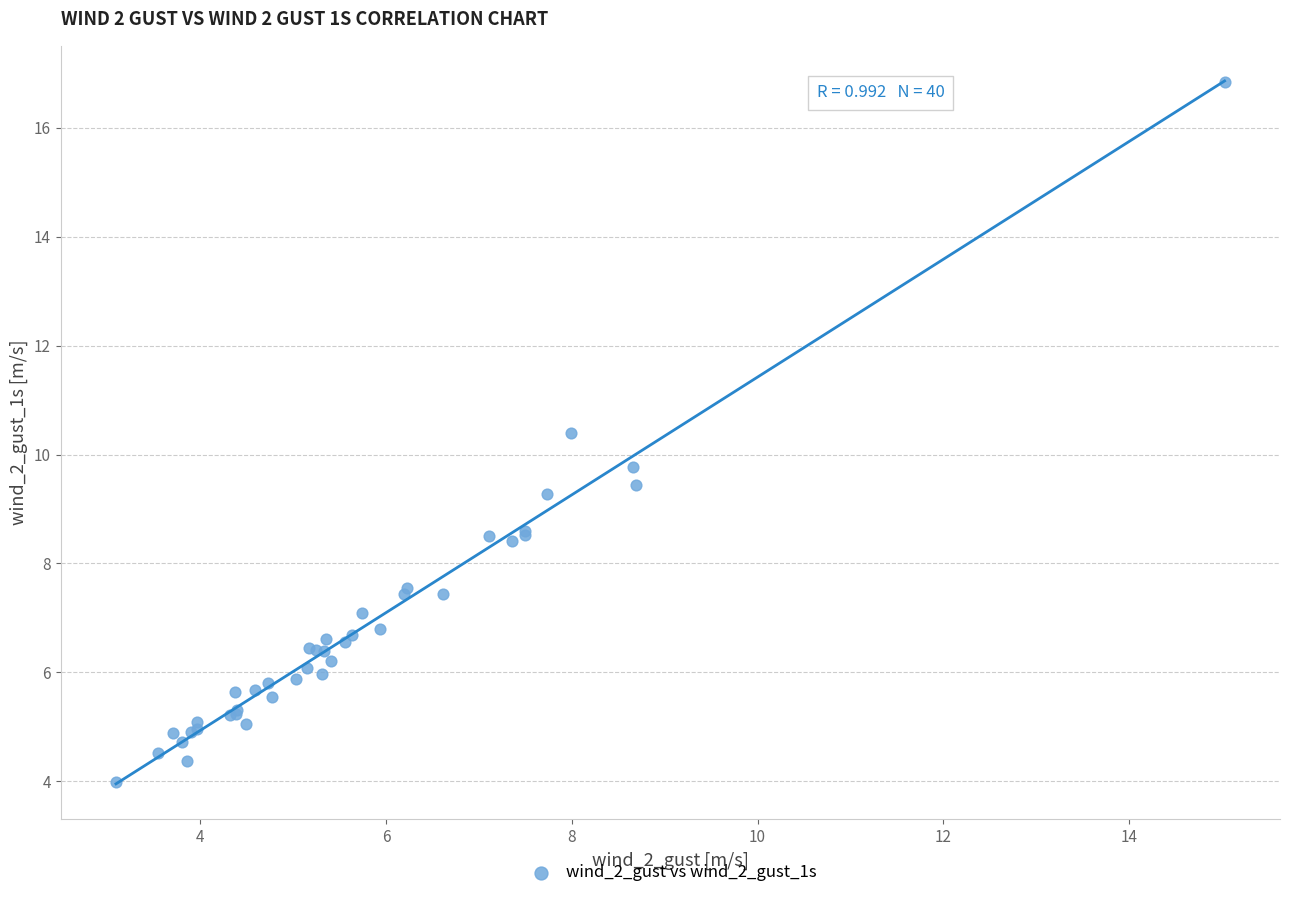

What Y value in the scatter plot is closest to 10?

9.8